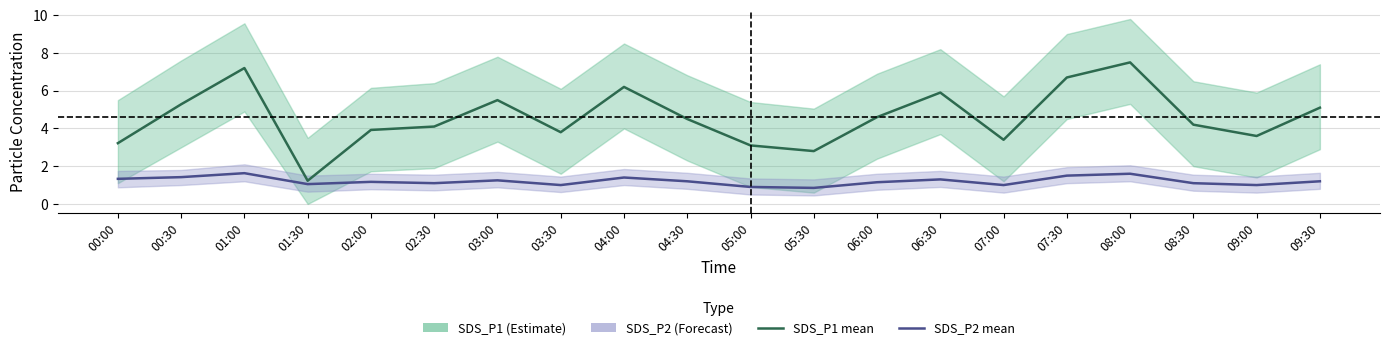

What is the difference between the highest and lowest values at 01:30?

0.2